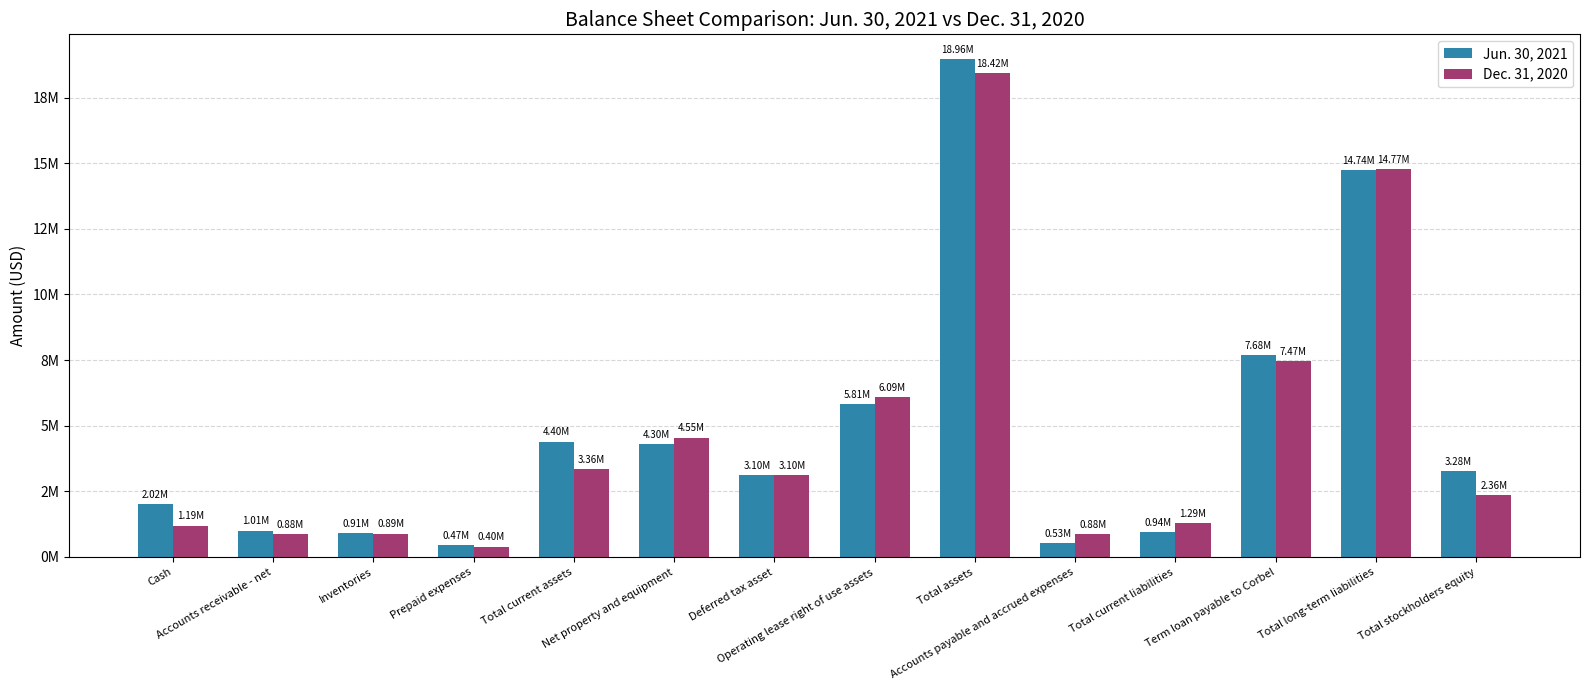

What is the difference between the Dec. 31, 2020 values at Total assets and Operating lease right of use assets?

12328839